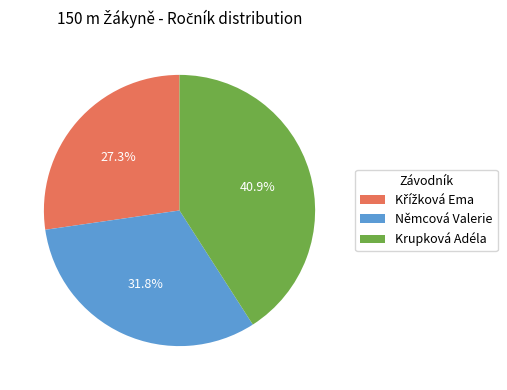

Which slice is the largest?

Krupková Adéla